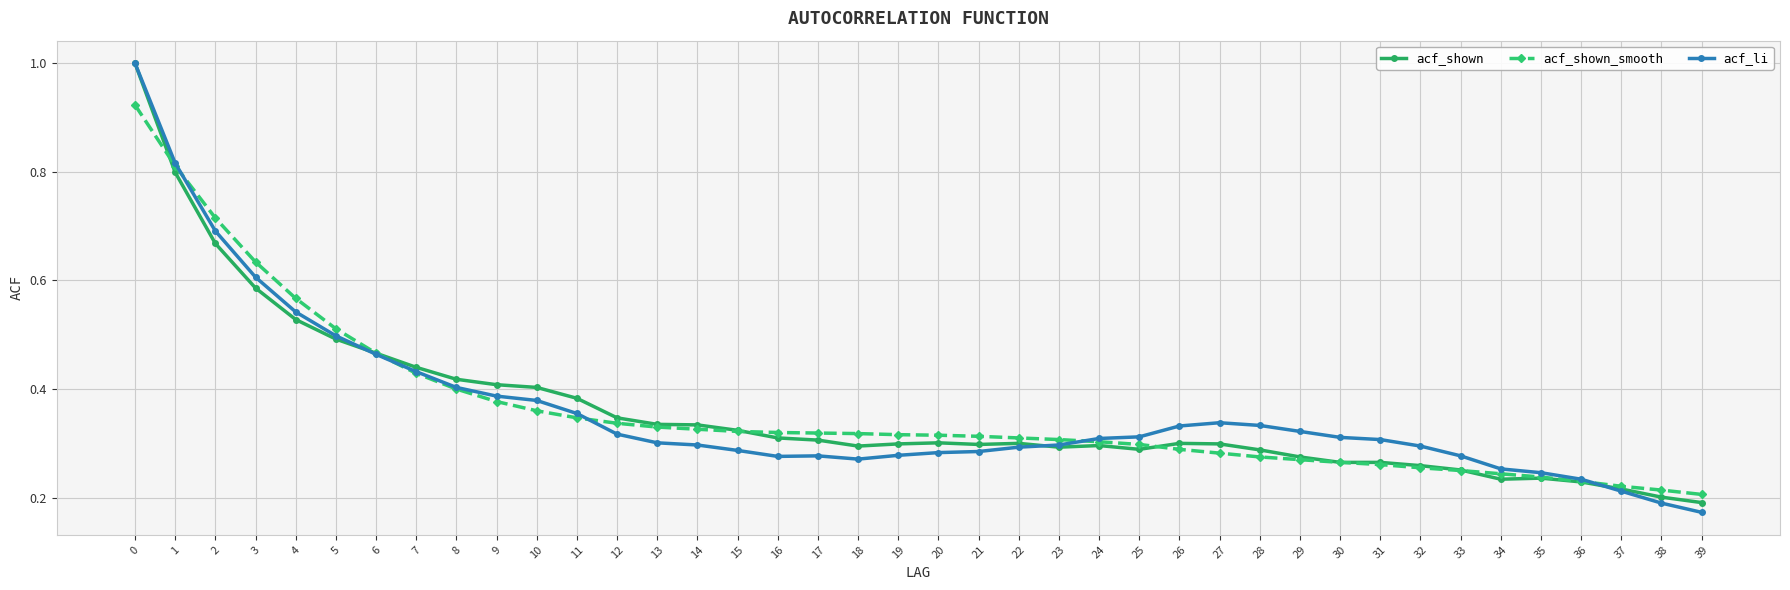

Is it true that acf_shown_smooth equals 0.3 at 18?

True